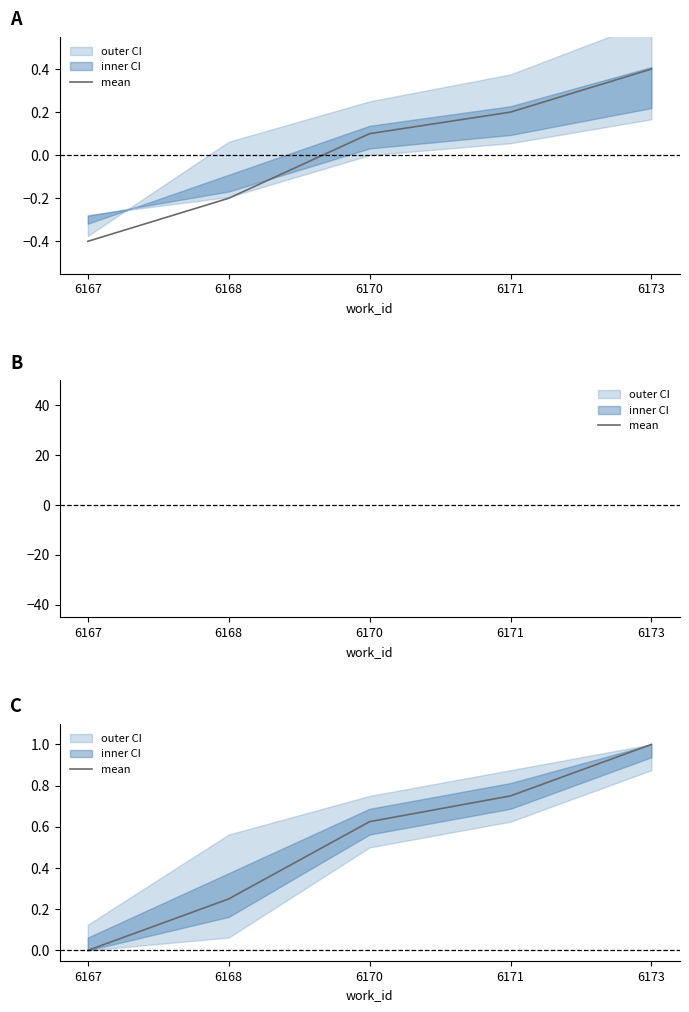

What is the average value?

0.5